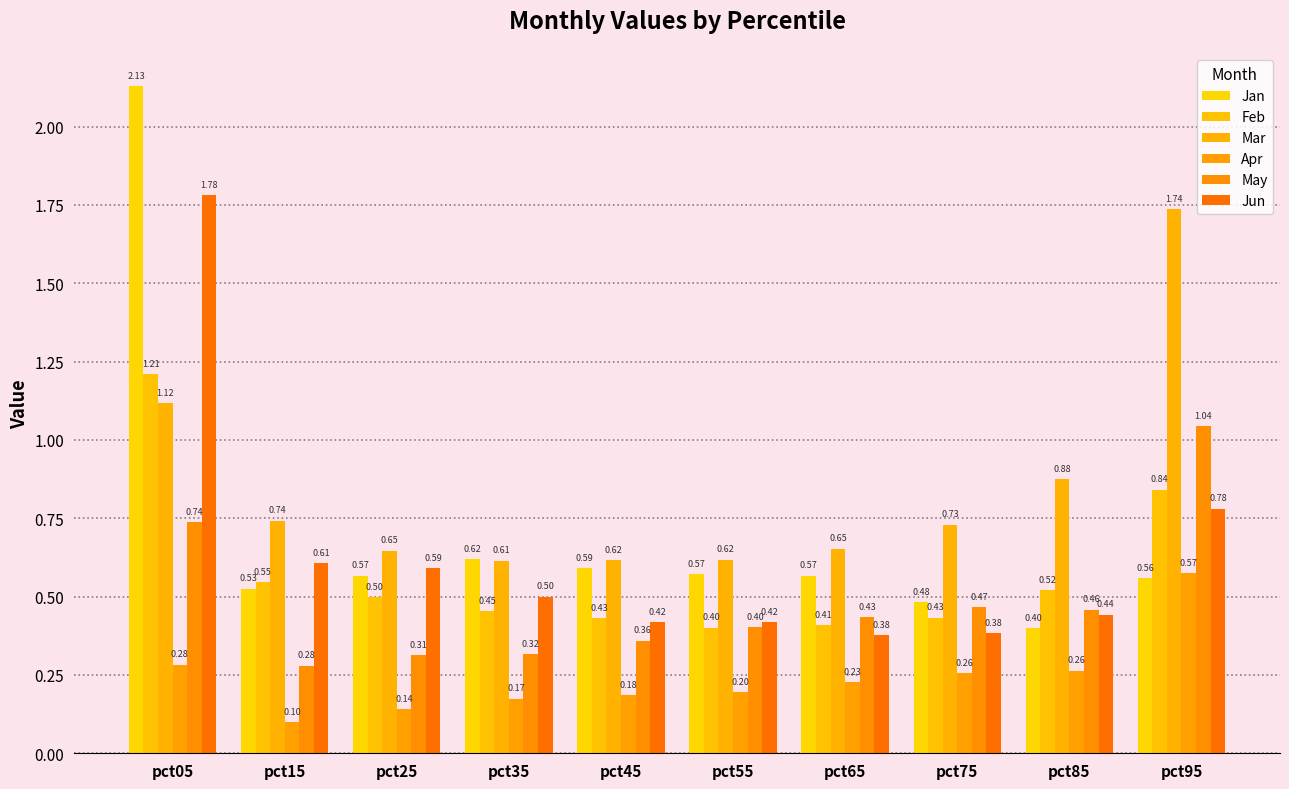

The Apr series shows 0.2 at pct95. True or false?

False